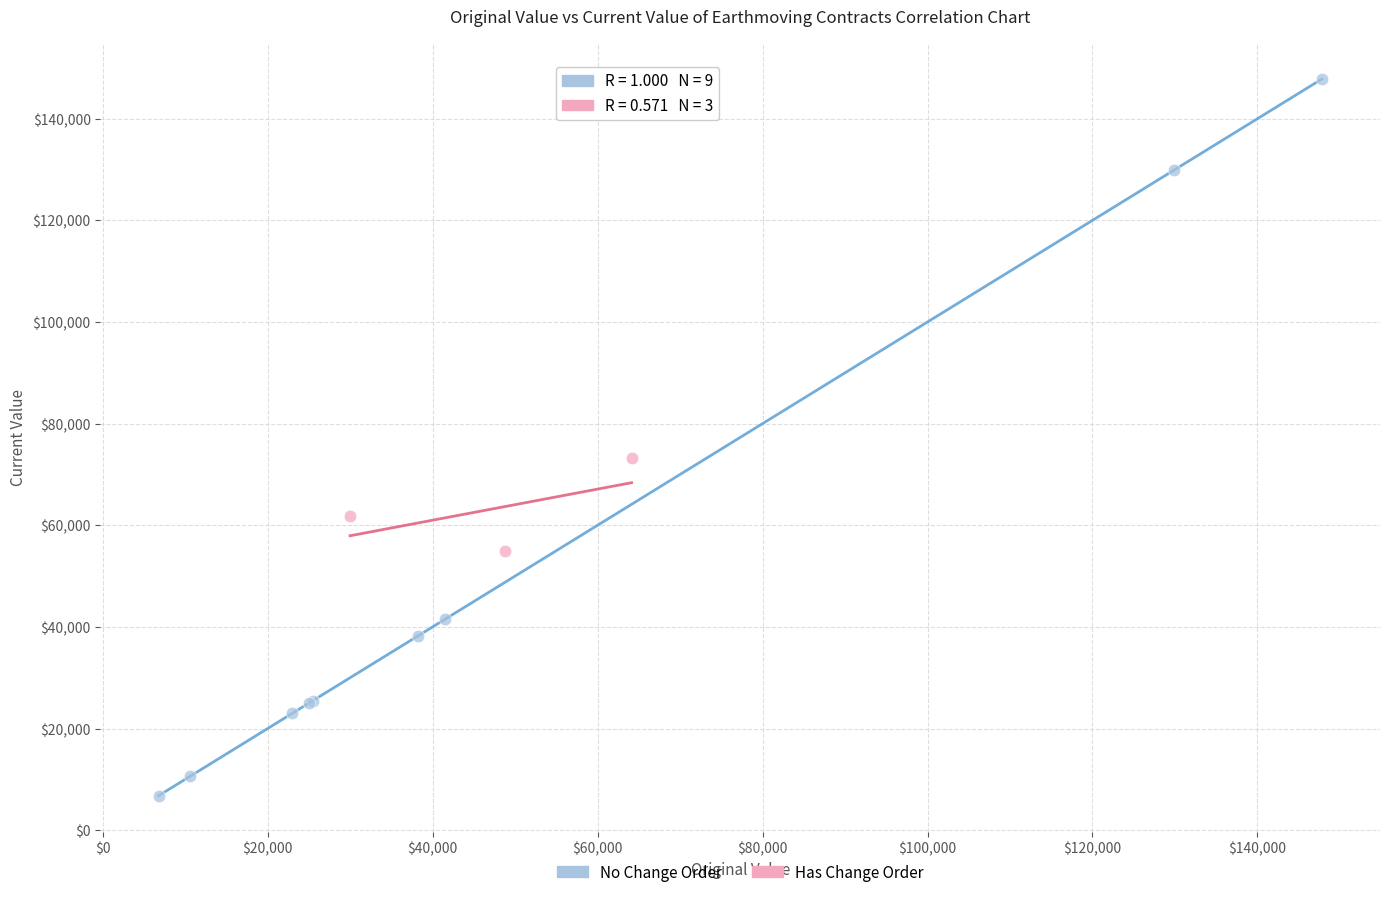

Which series reaches the maximum Y coordinate?

No Change Order